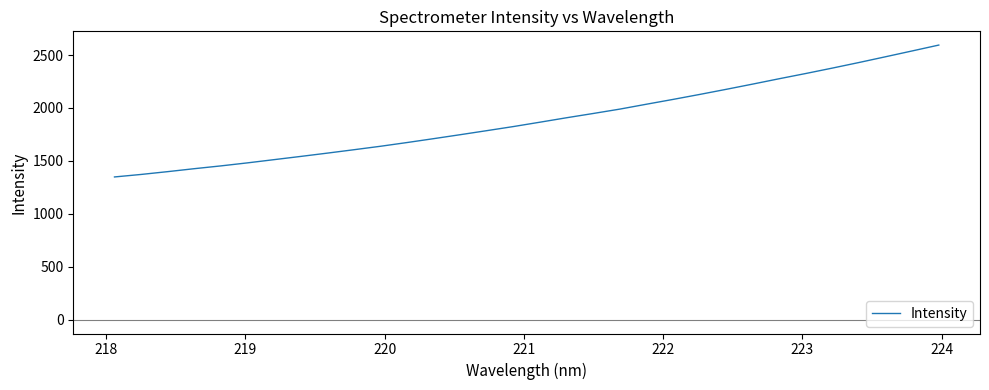

What is the greatest value displayed?

2594.1